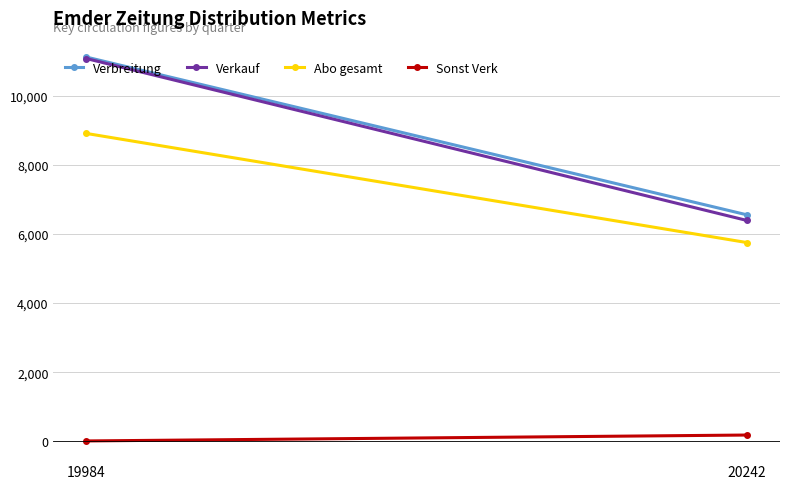

What is the value of the Sonst Verk point at the 2nd from the left?

181